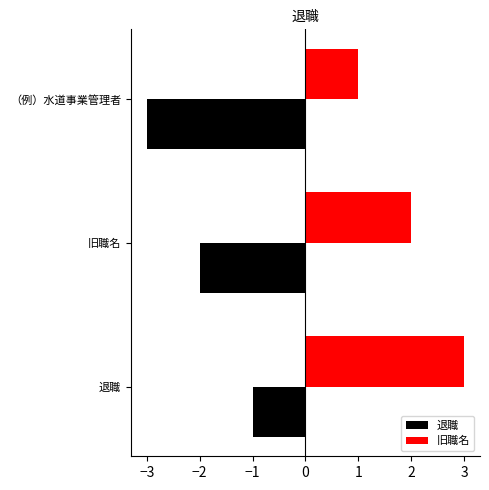

The 旧職名 series shows 2 at 旧職名. True or false?

True